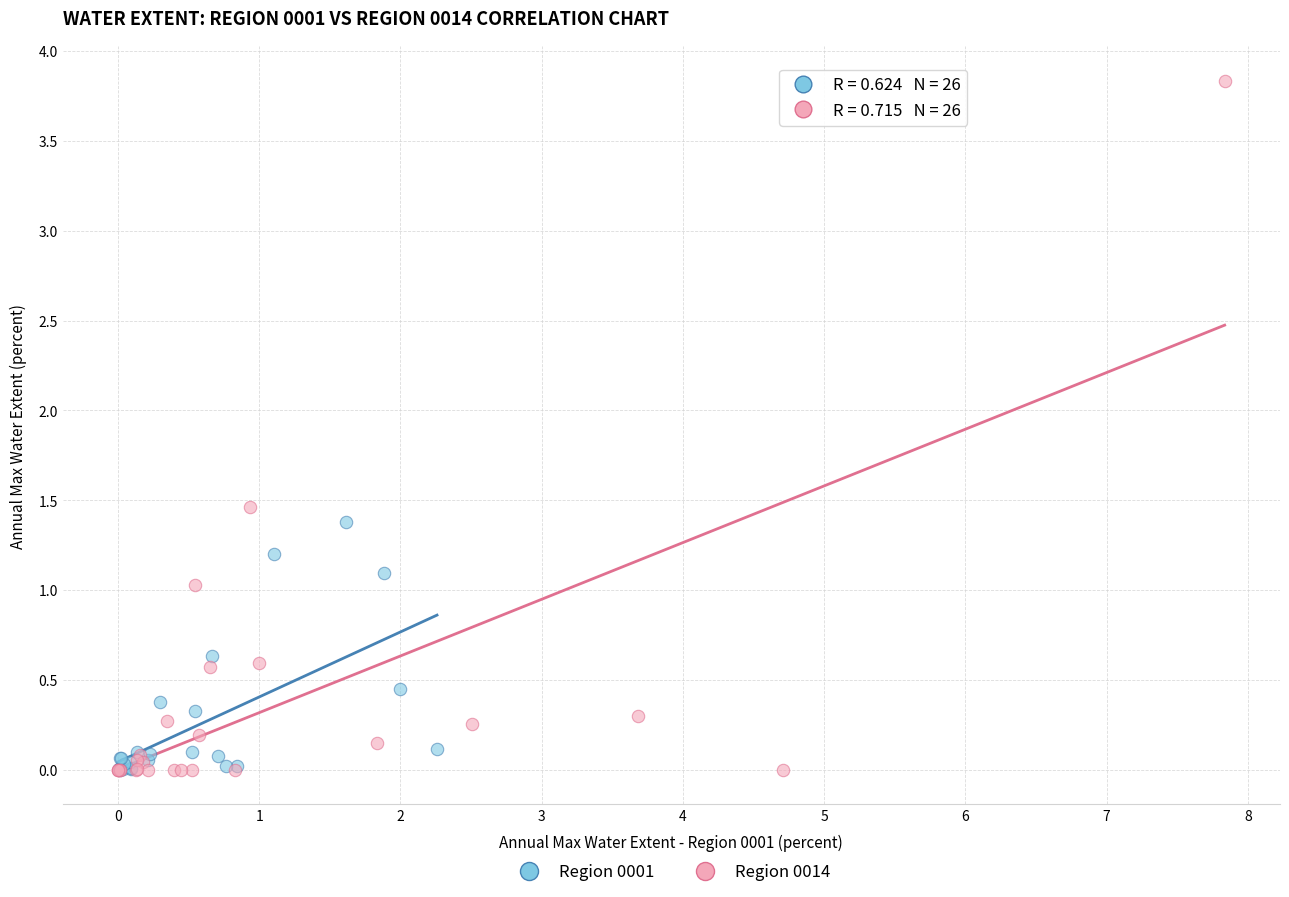

Which series reaches the maximum Y coordinate?

Region 0014